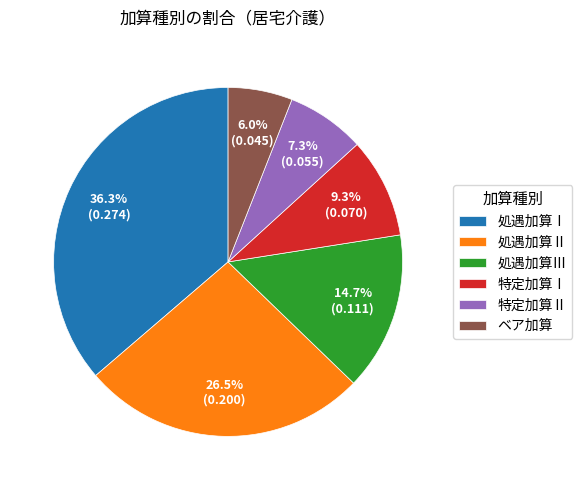

Is there any slice that represents more than half of the pie?

No